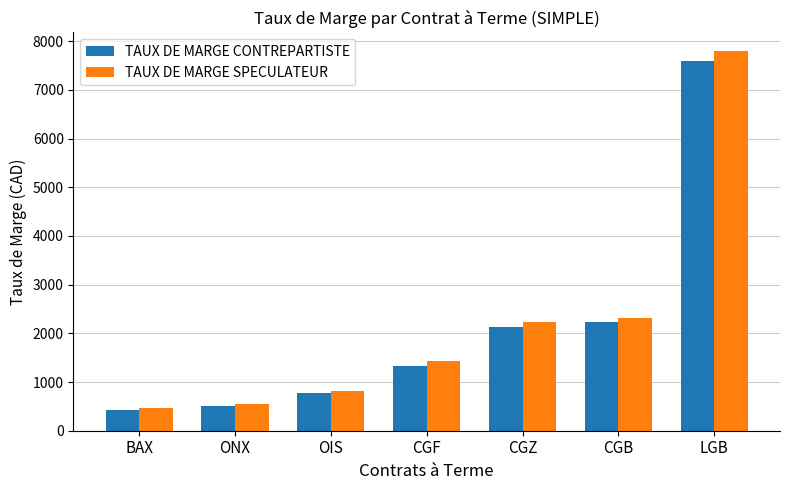

At which label is TAUX DE MARGE SPECULATEUR closest to 4130?

CGB